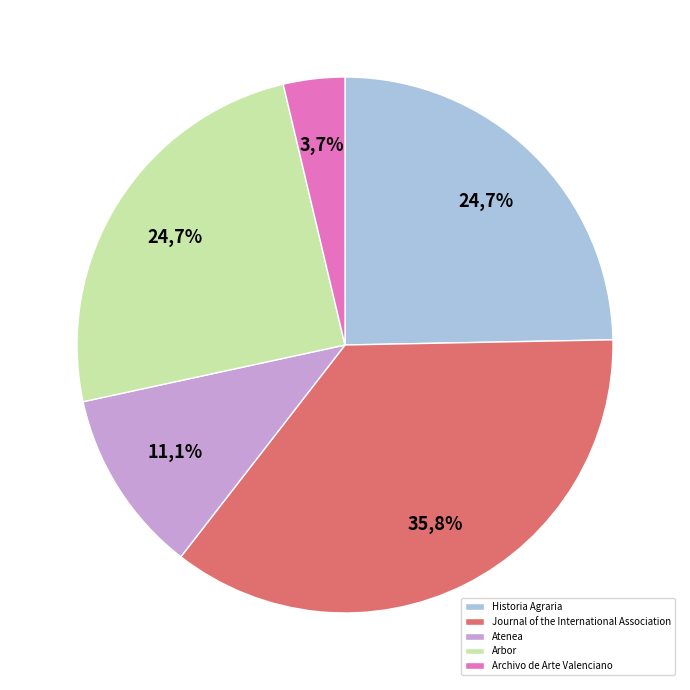

To the nearest percent, what percentage of the pie is Journal of the International Association?

36%